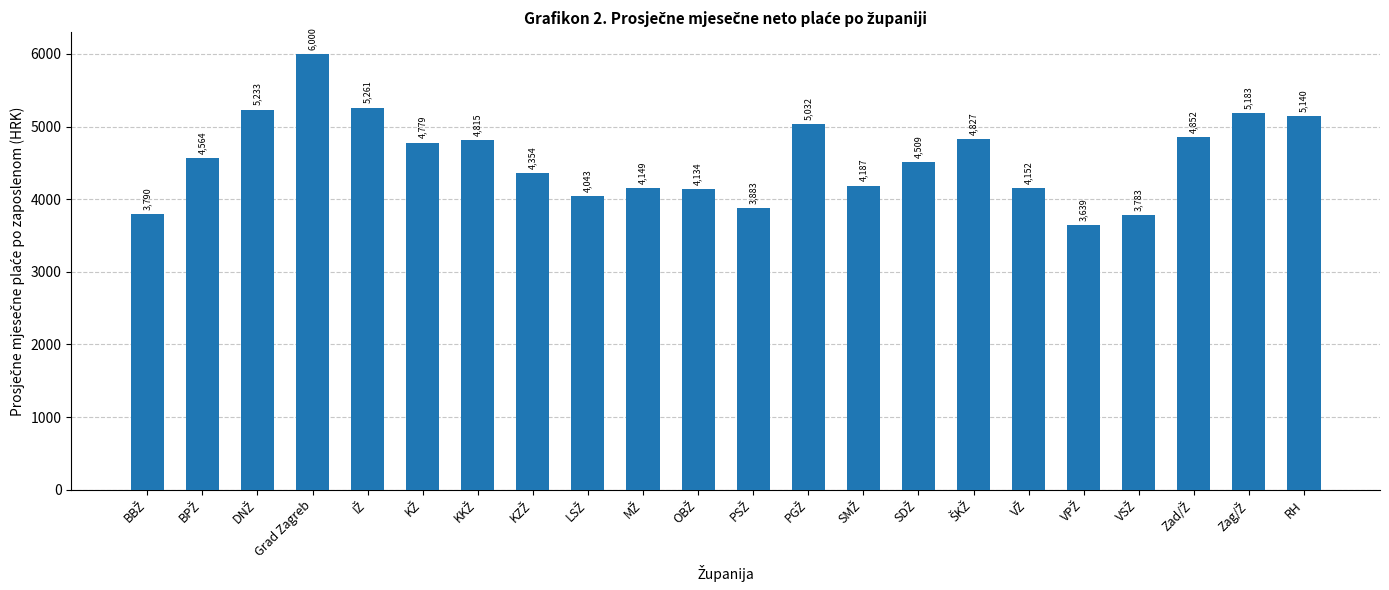

What is the difference between the maximum and second lowest values?

2216.4